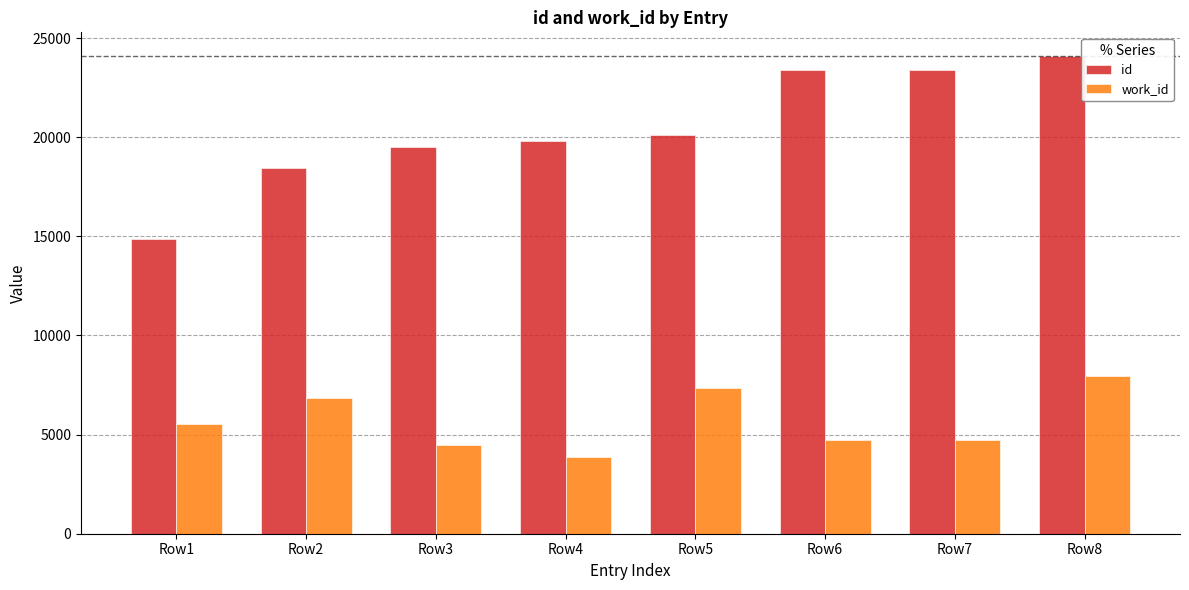

At how many categories does at least one series exceed 22853?

3